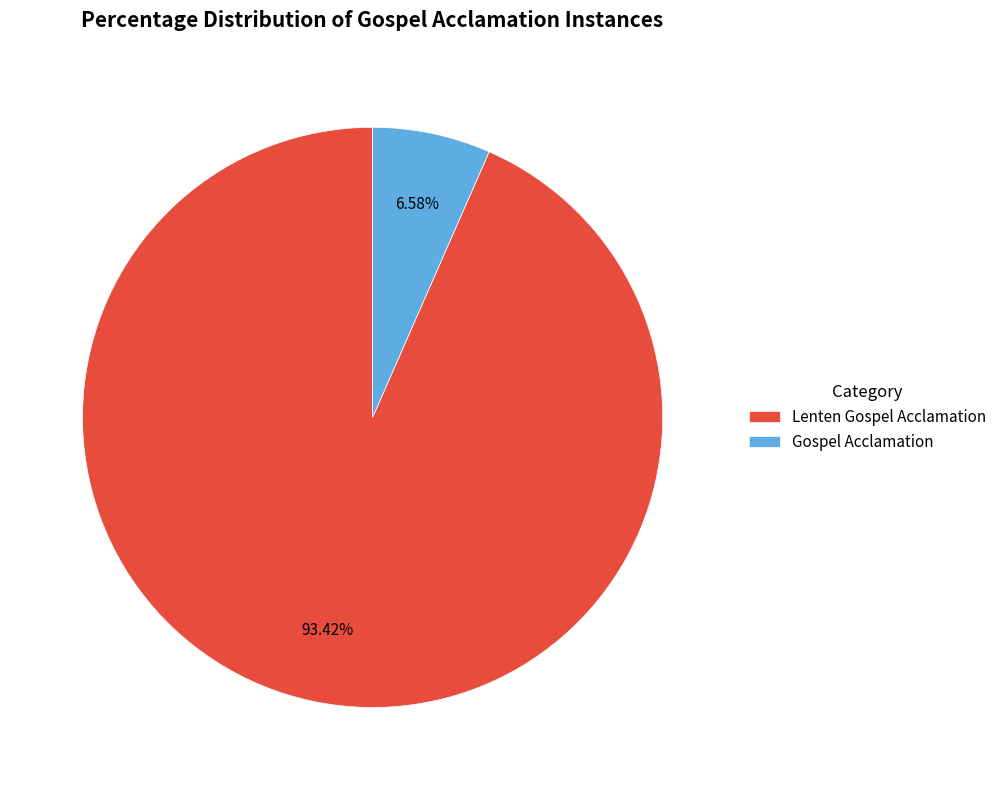

What is the smallest slice in the pie chart?

Gospel Acclamation